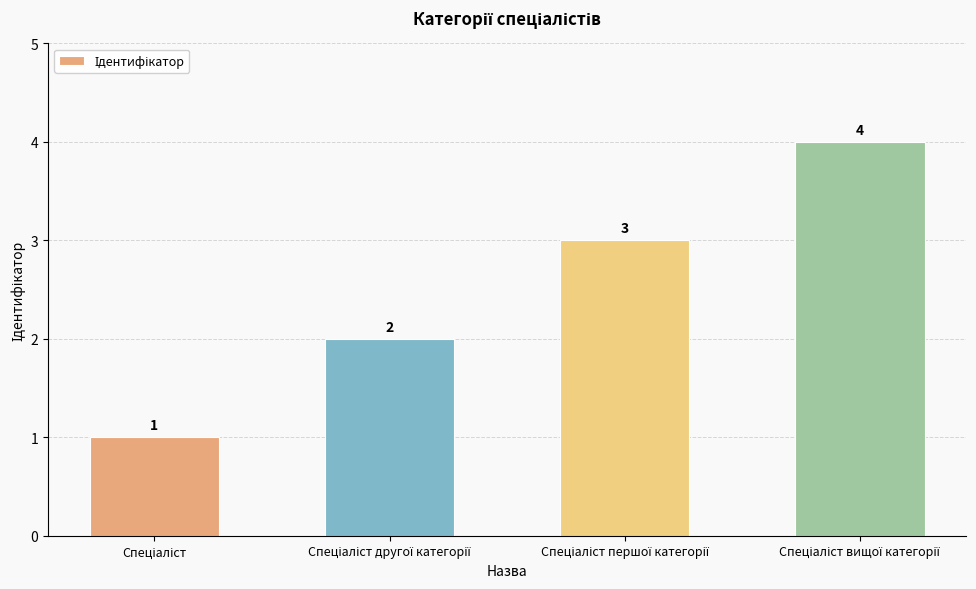

What is the sum of all values?

10